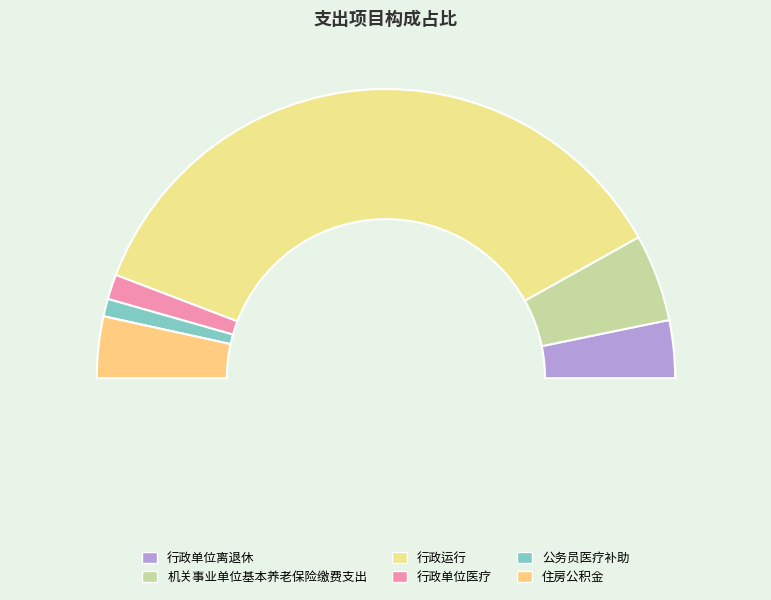

To the nearest percent, what is the combined percentage of 行政单位医疗 and 行政单位离退休?

9%